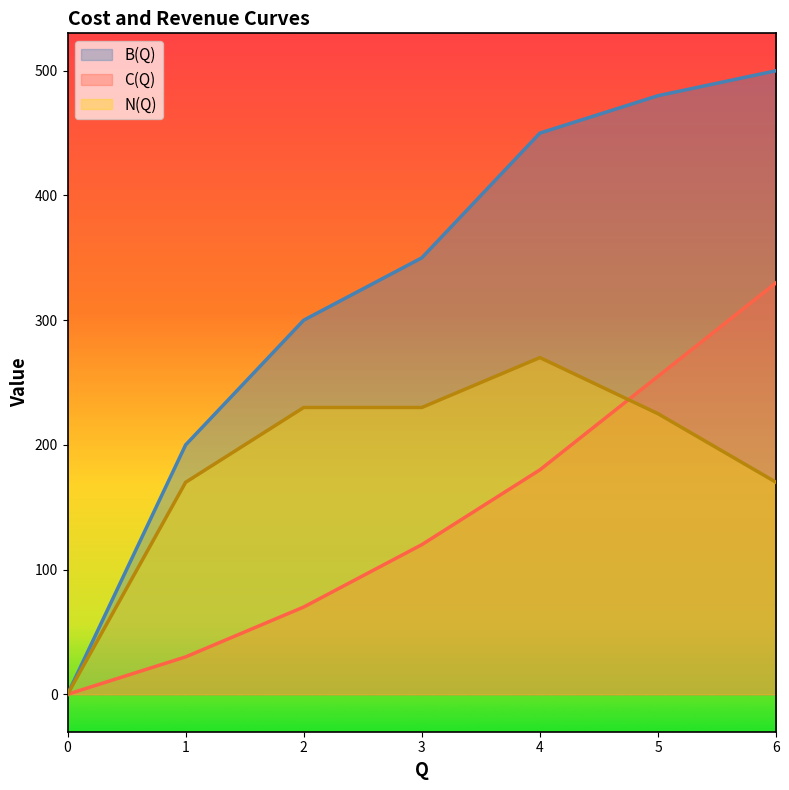

List the series in order of their peak value, highest first.

B(Q), C(Q), N(Q)